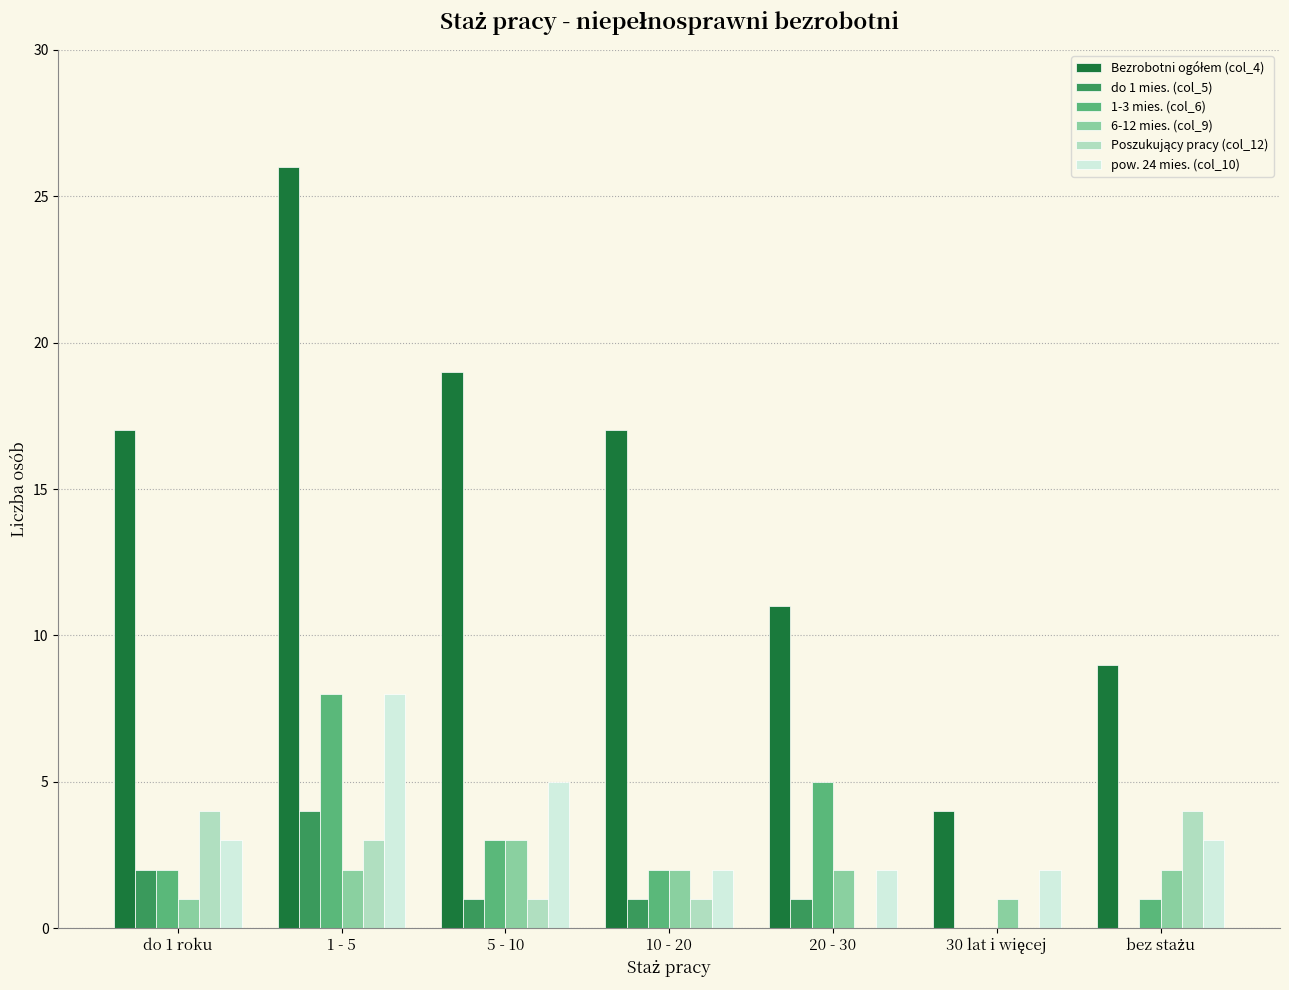

What is the total value across all series at 1 - 5?

51